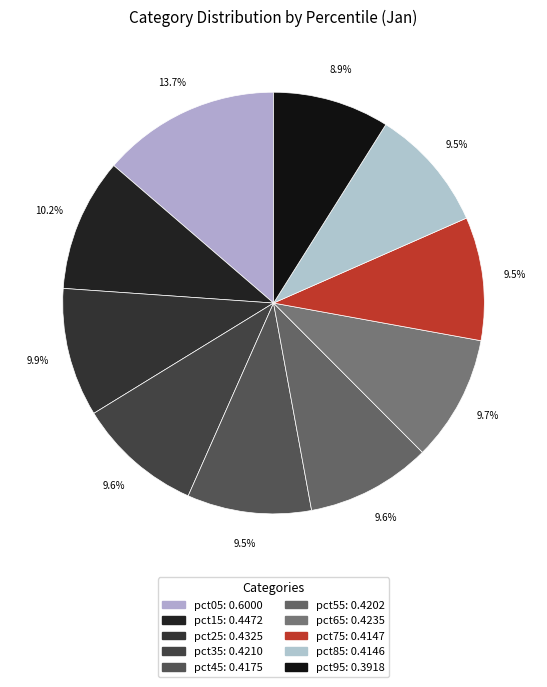

Count the number of slices in the pie.

10